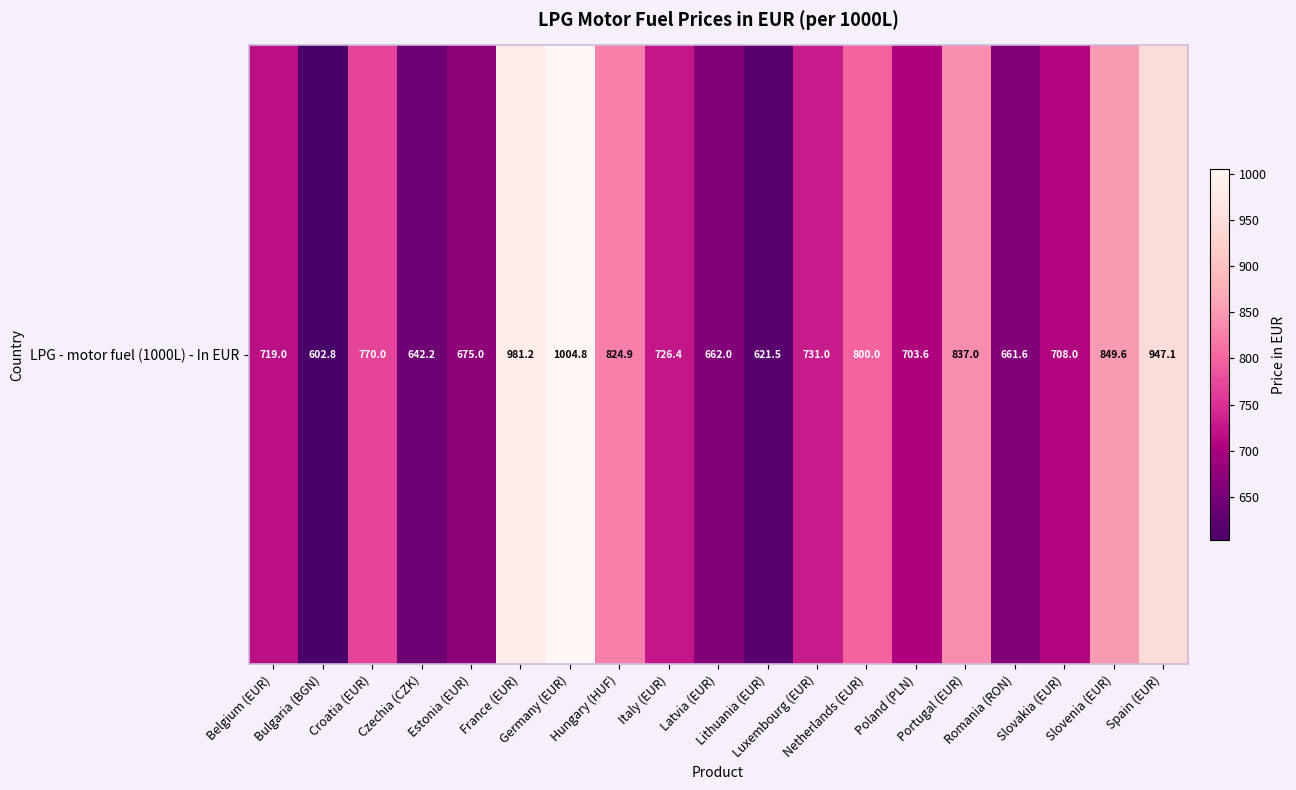

Rank the categories by value from highest to lowest.

Germany (EUR), France (EUR), Spain (EUR), Slovenia (EUR), Portugal (EUR), Hungary (HUF), Netherlands (EUR), Croatia (EUR), Luxembourg (EUR), Italy (EUR), Belgium (EUR), Slovakia (EUR), Poland (PLN), Estonia (EUR), Latvia (EUR), Romania (RON), Czechia (CZK), Lithuania (EUR), Bulgaria (BGN)